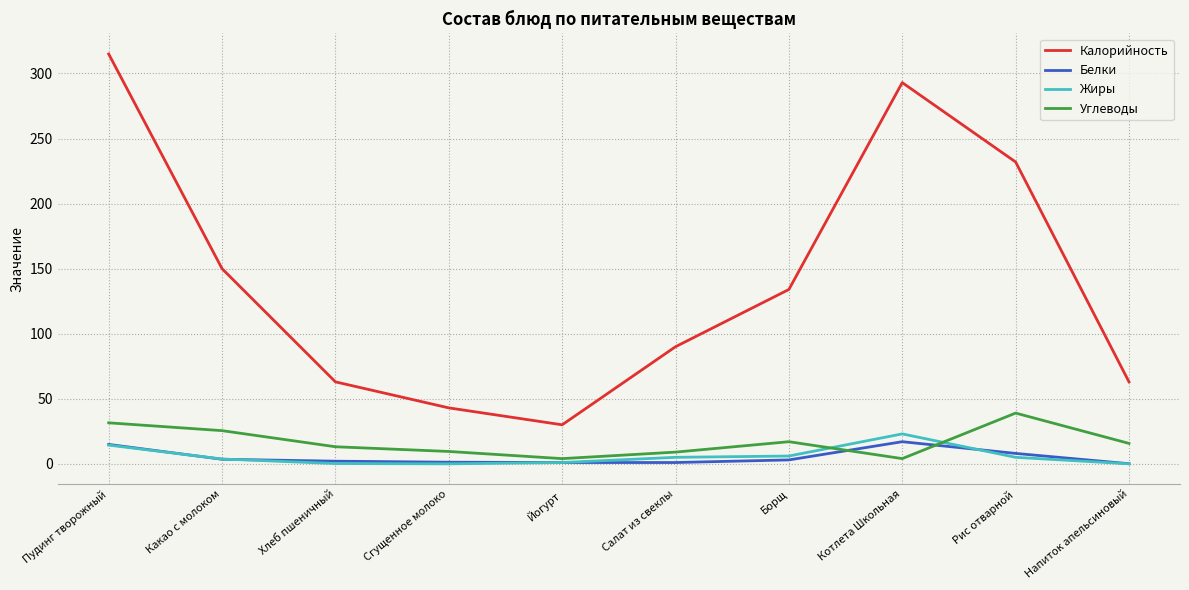

Does the chart have visible grid lines?

Yes